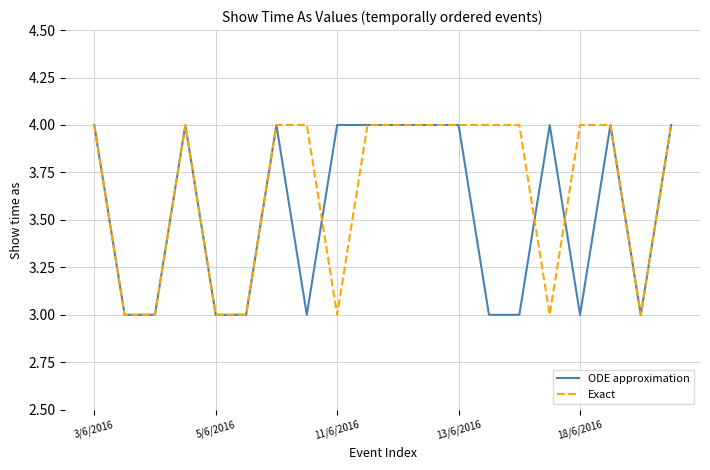

Rank the series by their average value, from lowest to highest.

ODE approximation, Exact